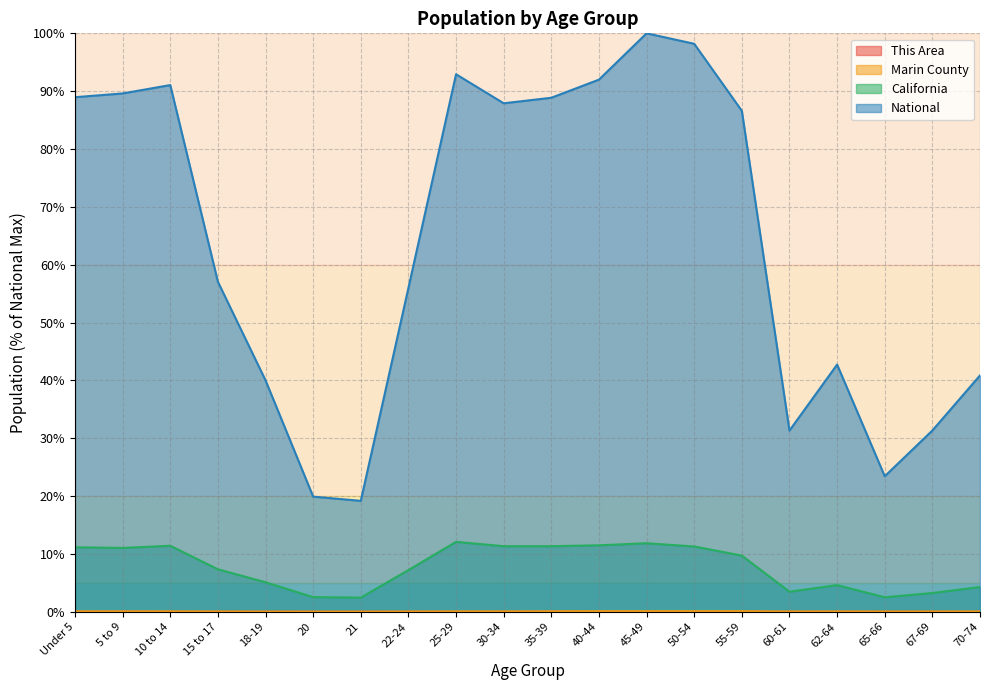

The National series shows 92.0 at 40-44. True or false?

True